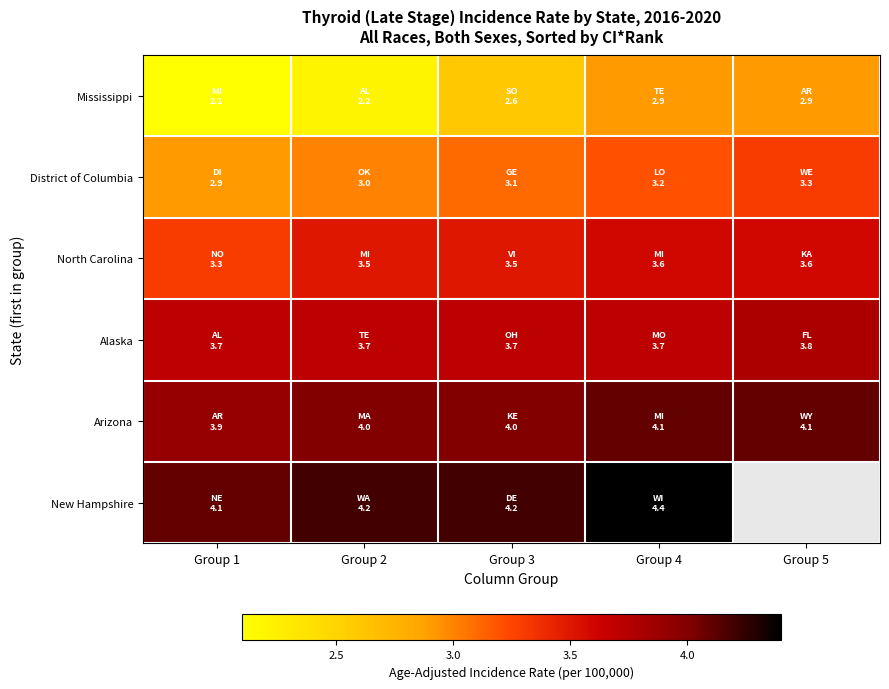

The Alaska series shows 3.7 at Group 3. True or false?

True